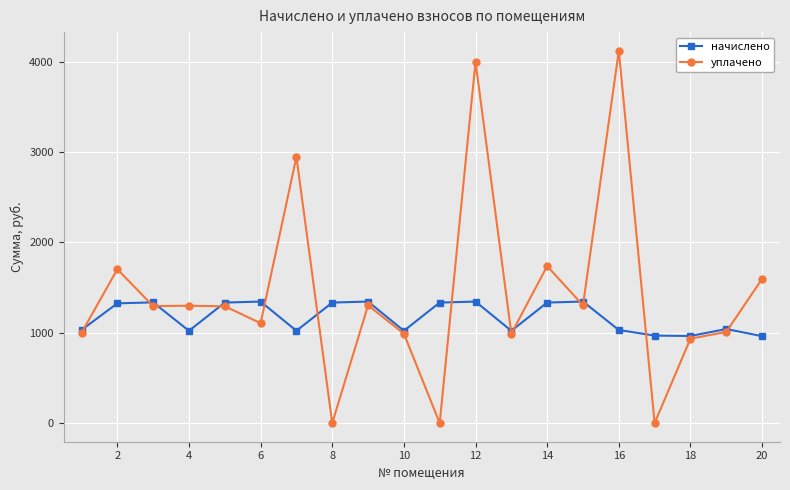

How many interior local valleys does the начислено series have?

5